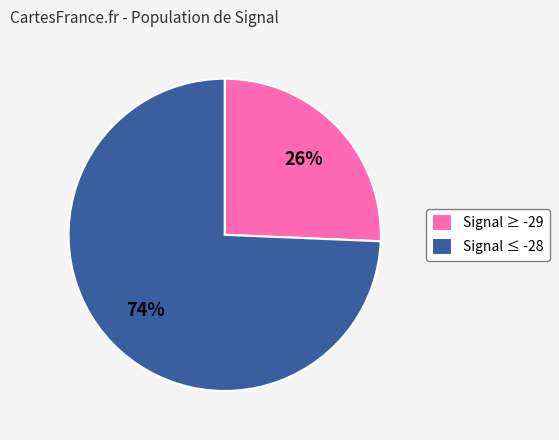

To the nearest percent, what is the combined percentage of Signal ≥ -29 and Signal ≤ -28?

100%